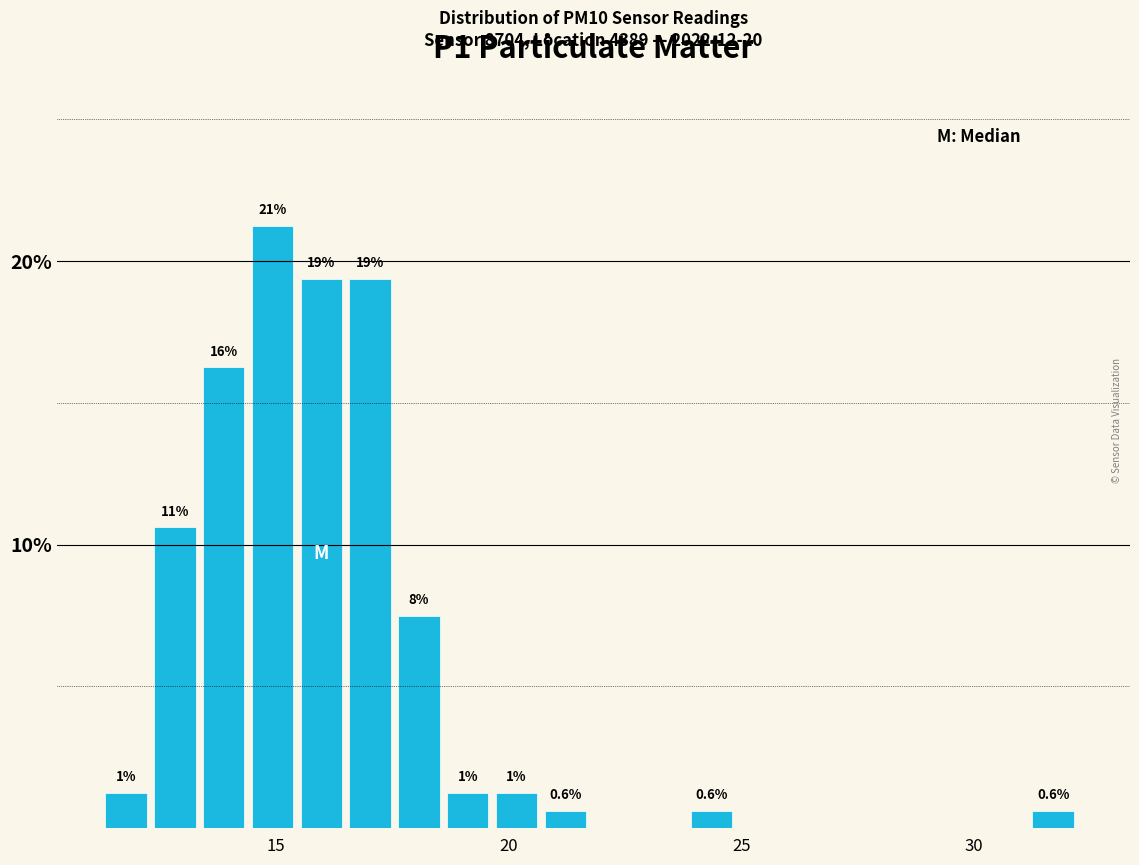

Around what value on the x-axis is the tallest bar? Give the approximate position of its centre, as read against the axis.

15.0